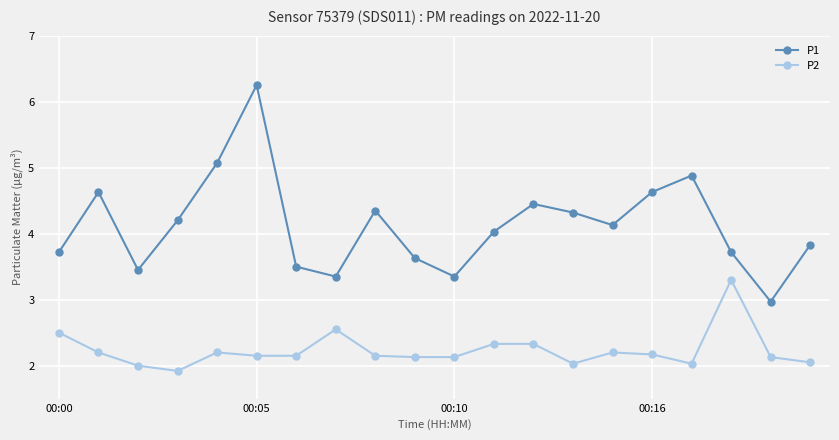

What is the average value of the P1 series?

4.1